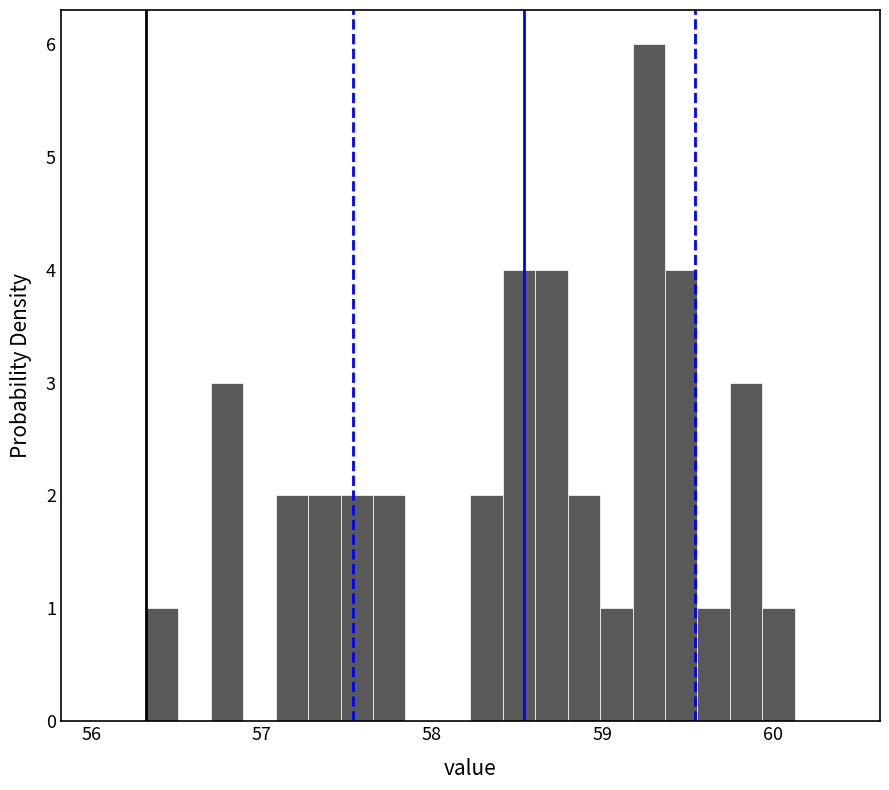

Around what value on the x-axis is the tallest bar? Give the approximate position of its centre, as read against the axis.

59.3